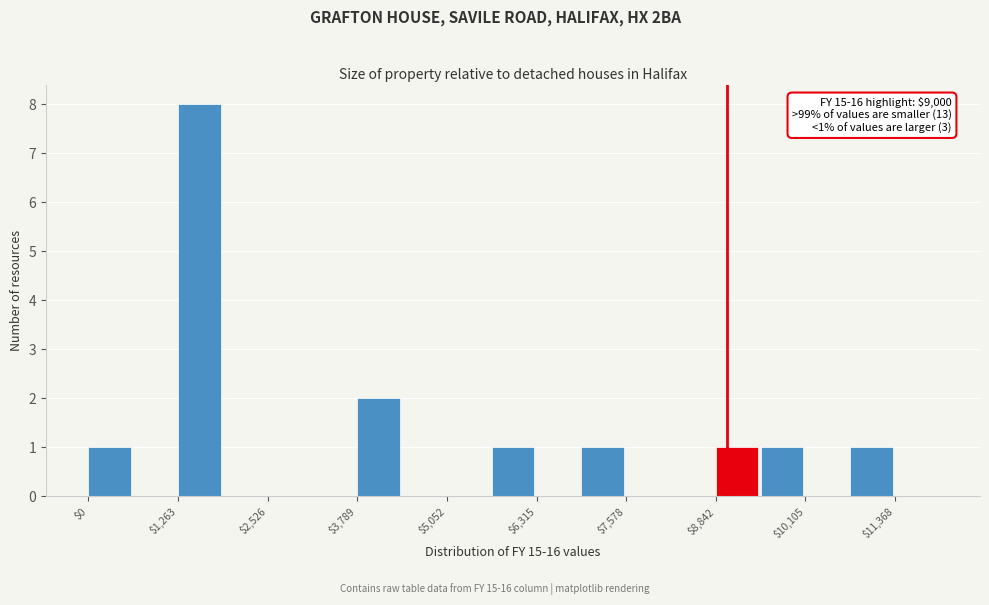

Read against the x-axis, roughly where is the centre of the tallest bar?

1600